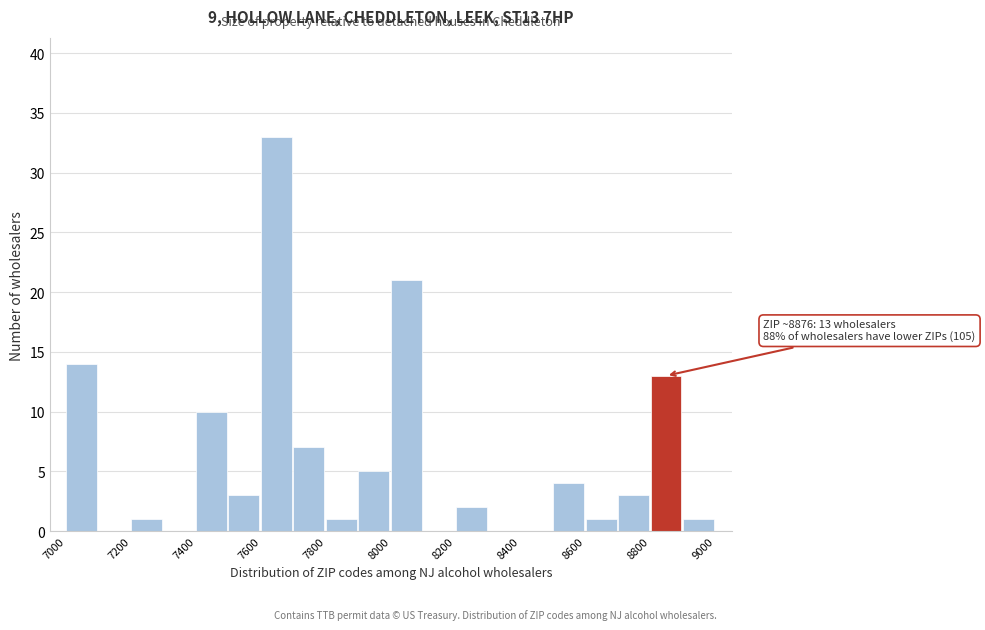

Over which range of the x-axis is the bar tallest?

7600 to 7700